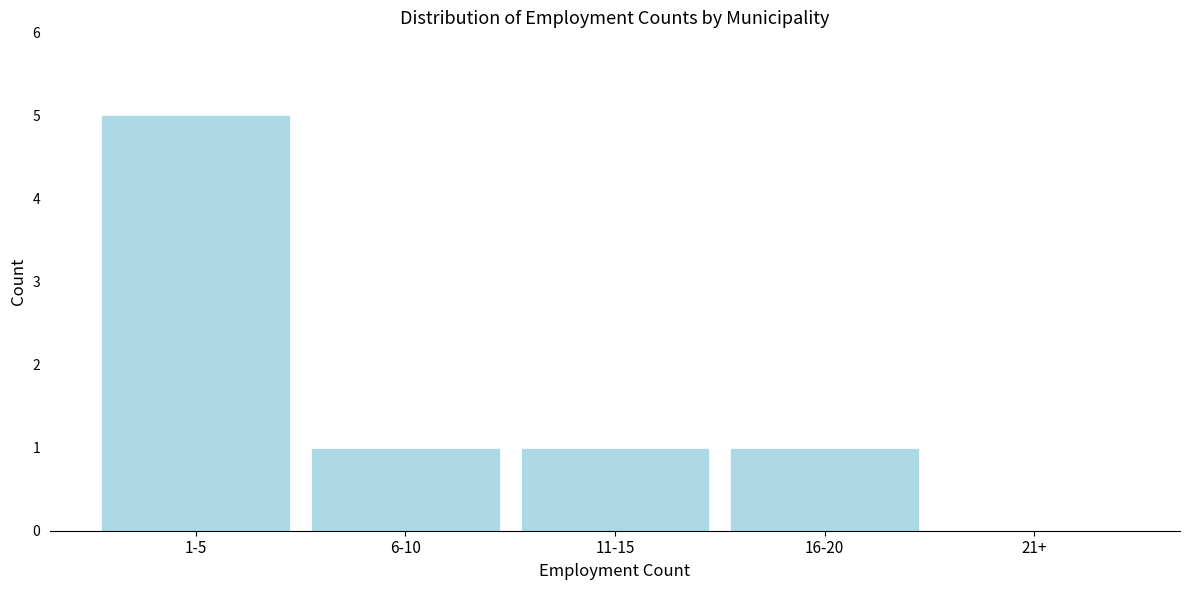

Reading left to right, what are all the values shown in this chart?

1-5=5	6-10=1	11-15=1	16-20=1	21+=0